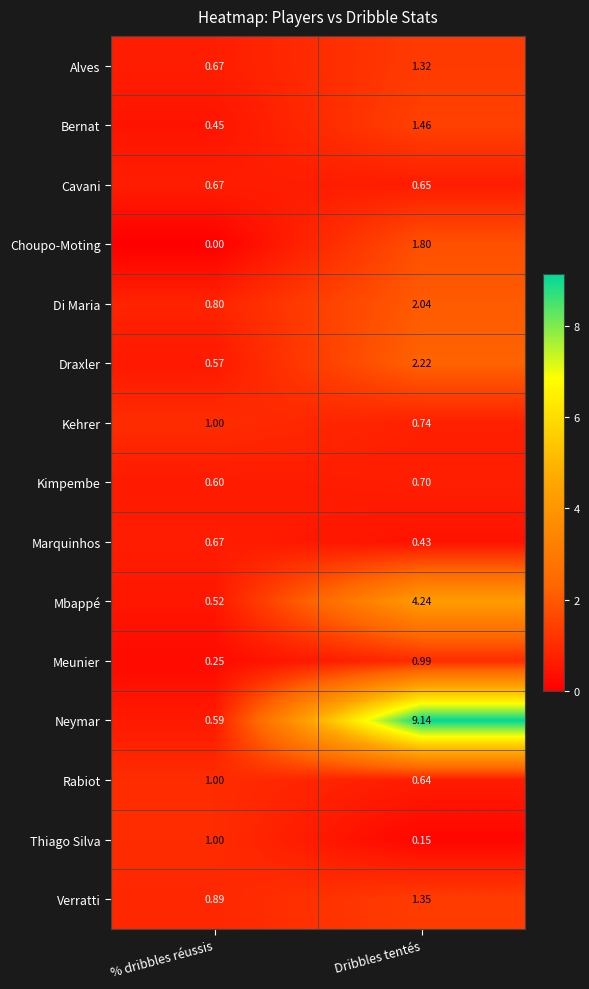

Between % dribbles réussis and Dribbles tentés, which series saw the biggest shift?

Neymar